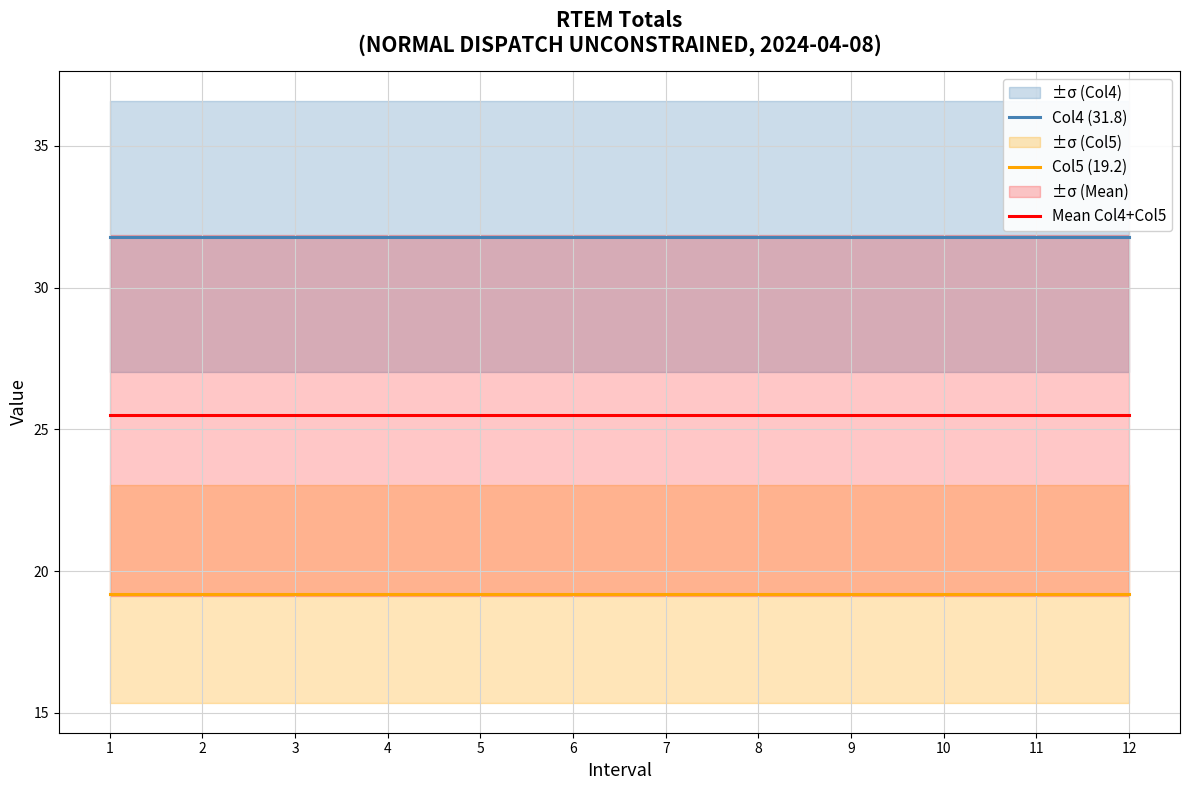

What is the total value across all series at 11?

76.5